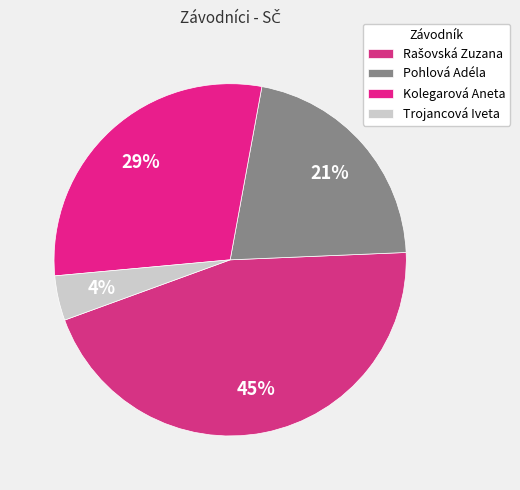

True or false: Trojancová Iveta accounts for 12% of the total.

False